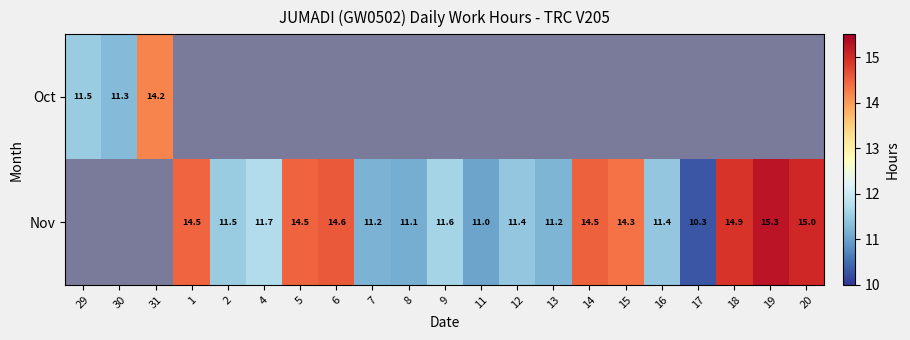

The Nov series shows 6.8 at 19. True or false?

False